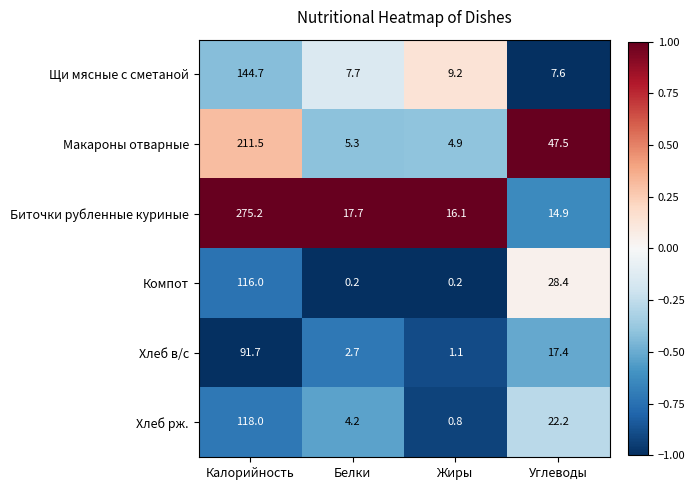

True or false: Макароны отварные has a value of 2.6 at Жиры.

False